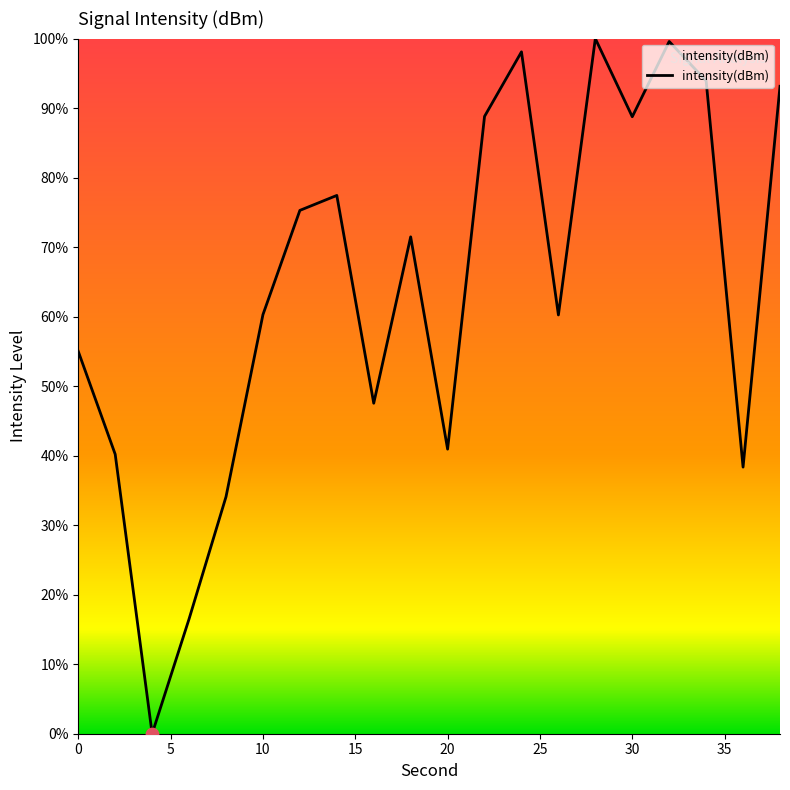

What is the maximum value shown in the chart?

100.0